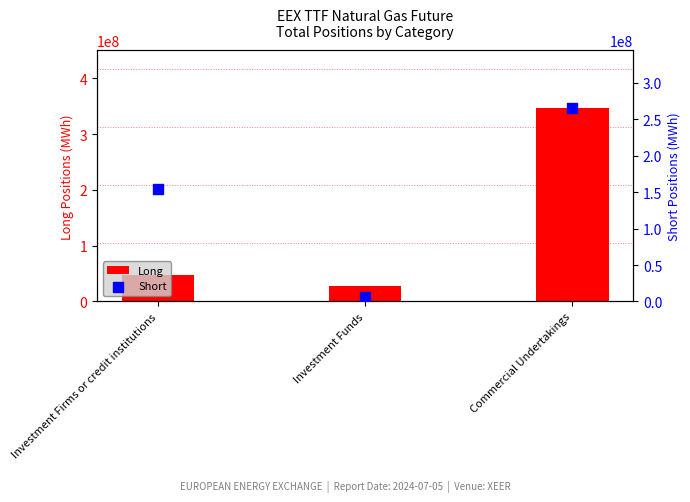

Which series reaches the maximum Y coordinate?

Long